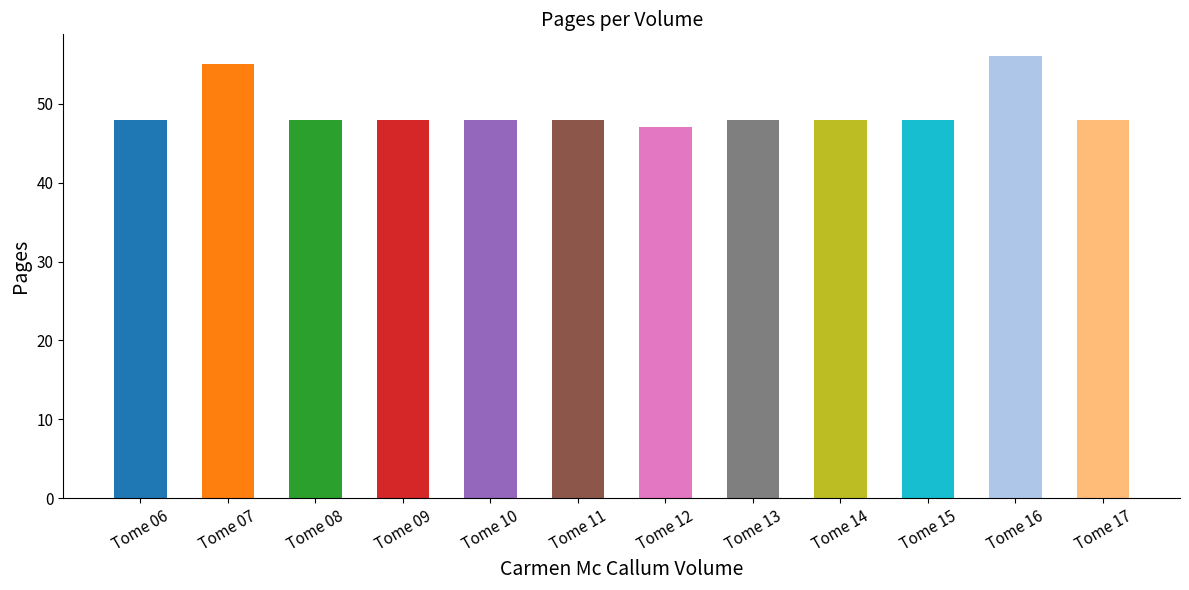

What is the difference between the second highest and second lowest values?

7